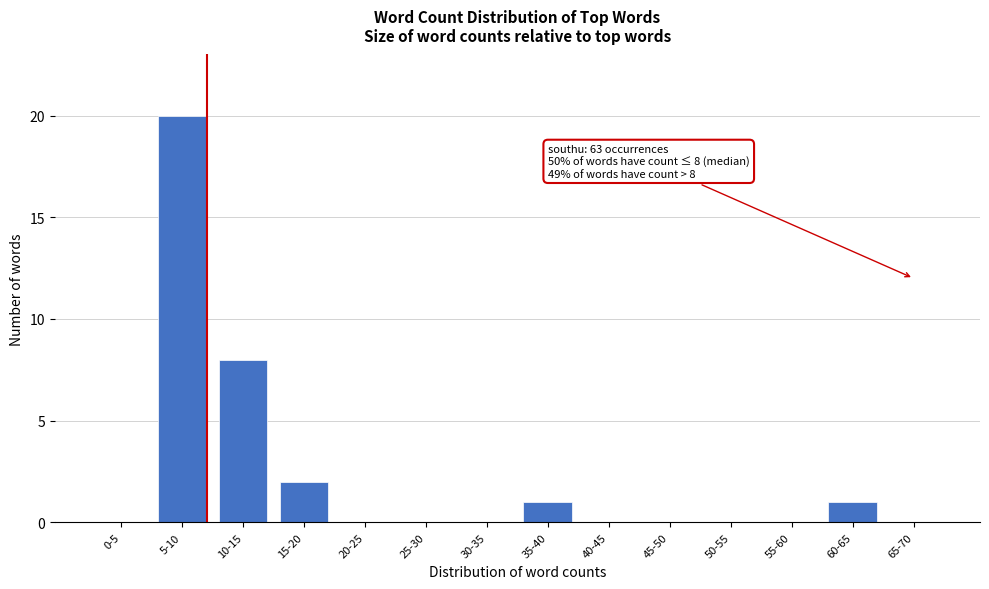

Reading left to right, transcribe all the data shown in this chart.

0-5=0	5-10=20	10-15=8	15-20=2	20-25=0	25-30=0	30-35=0	35-40=1	40-45=0	45-50=0	50-55=0	55-60=0	60-65=1	65-70=0